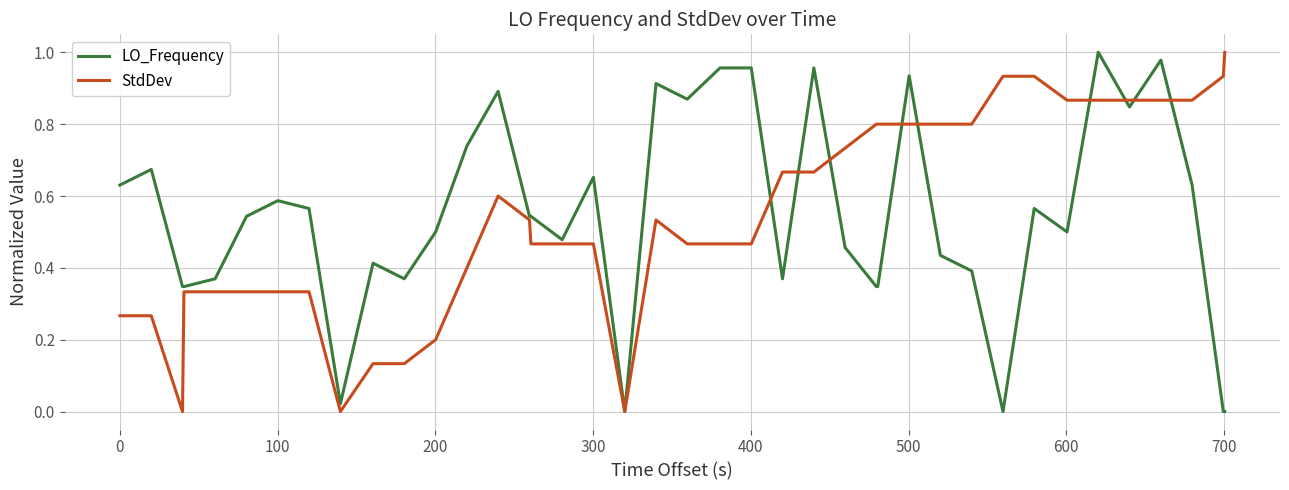

What is the difference between the second highest and minimum values in the StdDev series?

0.9